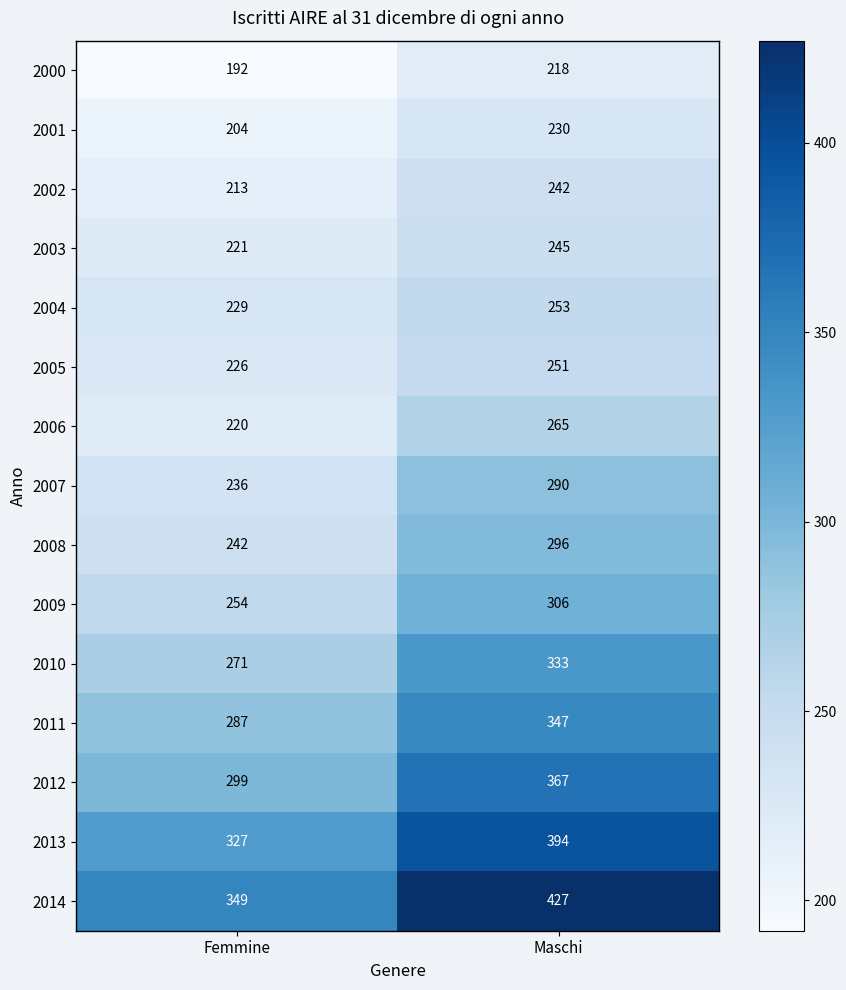

What is the approximate value of 2006 at Femmine, to the nearest 10?

220